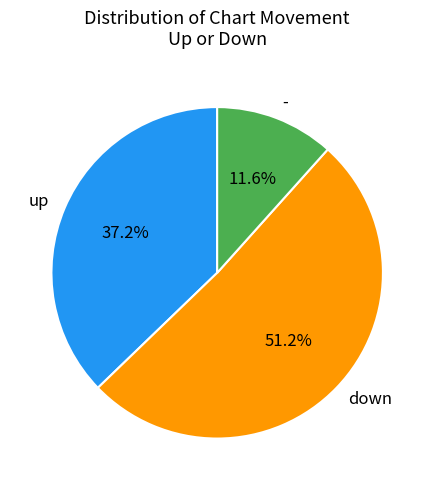

Count the number of slices in the pie.

3